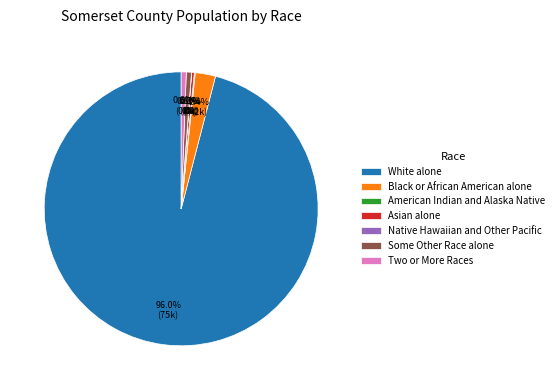

What is the majority slice?

White alone